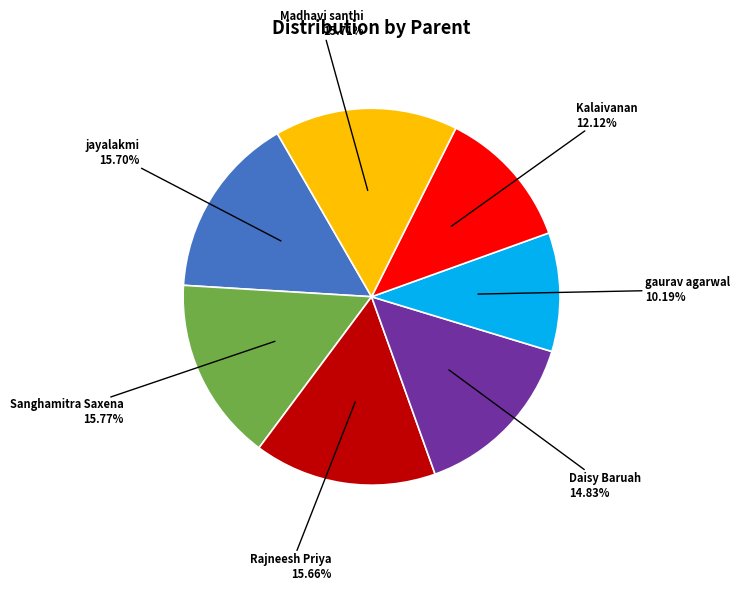

Count the number of slices in the pie.

7